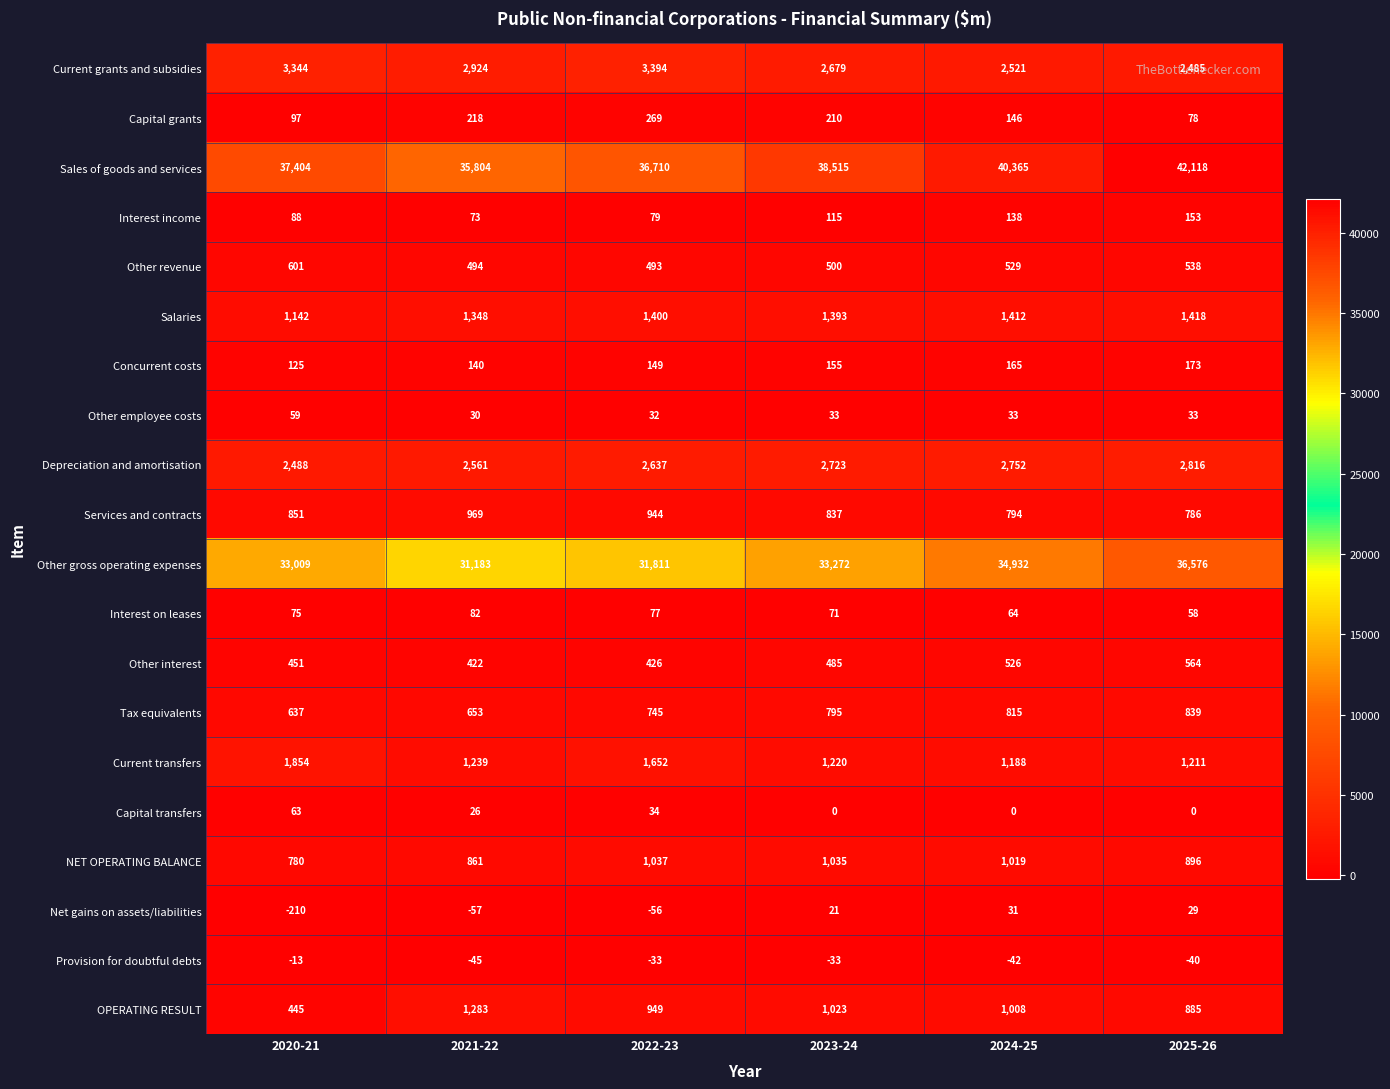

List the series in order of their peak value, highest first.

Sales of goods and services, Other gross operating expenses, Current grants and subsidies, Depreciation and amortisation, Current transfers, Salaries, OPERATING RESULT, NET OPERATING BALANCE, Services and contracts, Tax equivalents, Other revenue, Other interest, Capital grants, Concurrent costs, Interest income, Interest on leases, Capital transfers, Other employee costs, Net gains on assets/liabilities, Provision for doubtful debts